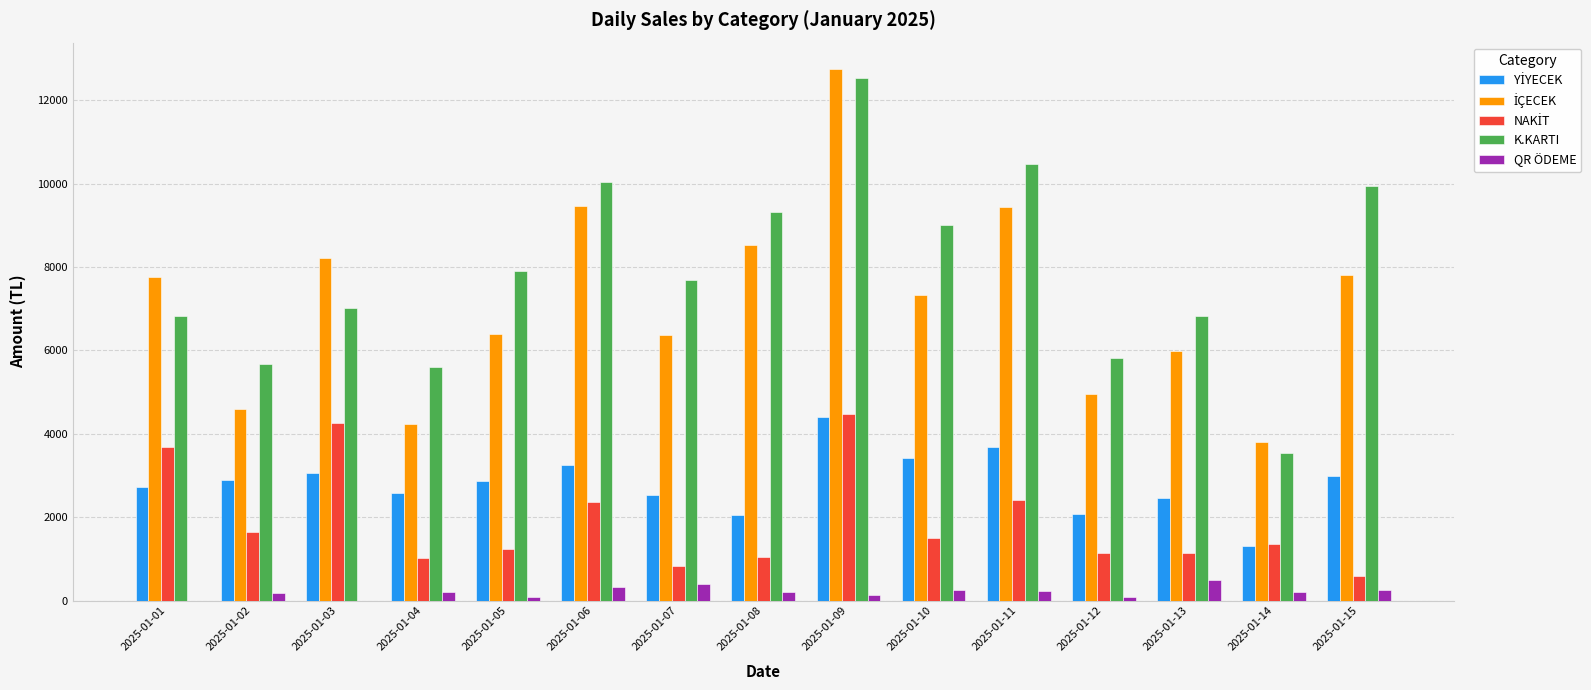

What is the total value across all series at 2025-01-01?

20992.0